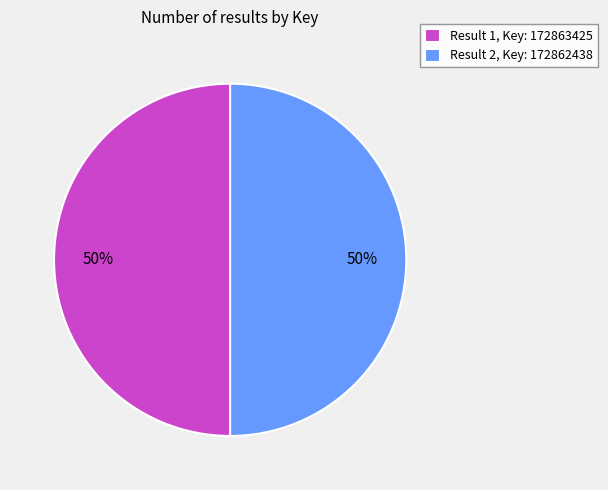

How many slices are in this pie chart?

2